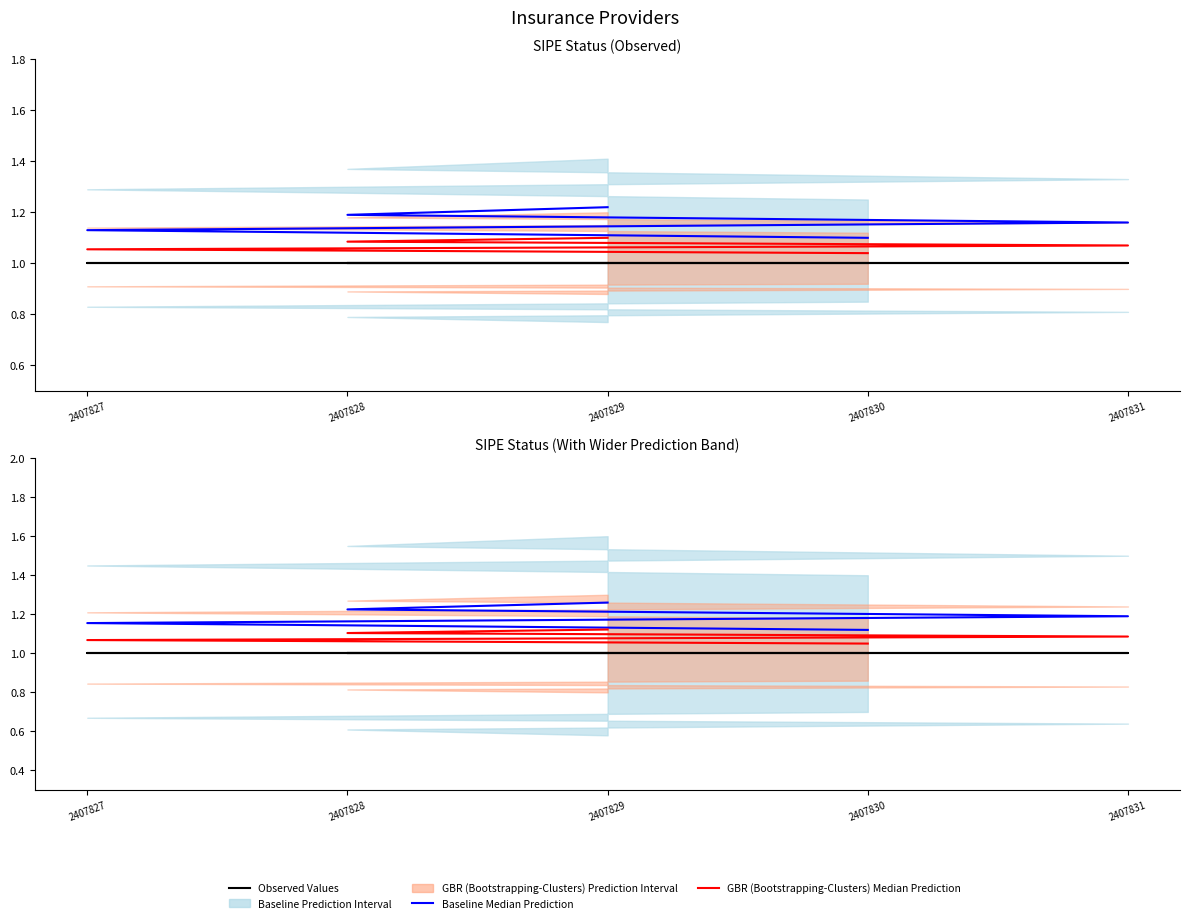

What value does the Observed Values series have at 2407830?

1.0